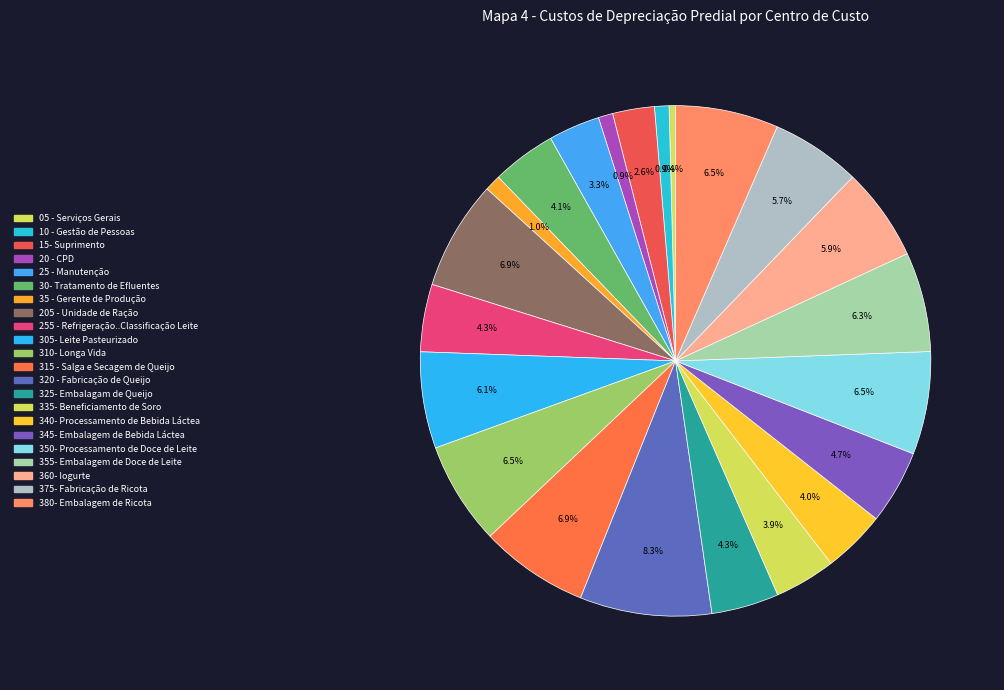

Rank the categories by value from lowest to highest.

05 - Serviços Gerais, 10 - Gestão de Pessoas, 20 - CPD, 35 - Gerente de Produção, 15- Suprimento, 25 - Manutenção, 335- Beneficiamento de Soro, 340- Processamento de Bebida Láctea, 30- Tratamento de Efluentes, 255 - Refrigeração..Classificação Leite, 325- Embalagam de Queijo, 345- Embalagem de Bebida Láctea, 375- Fabricação de Ricota, 360- Iogurte, 305- Leite Pasteurizado, 355- Embalagem de Doce de Leite, 310- Longa Vida, 350- Processamento de Doce de Leite, 380- Embalagem de Ricota, 315 - Salga e Secagem de Queijo, 205 - Unidade de Ração, 320 - Fabricação de Queijo